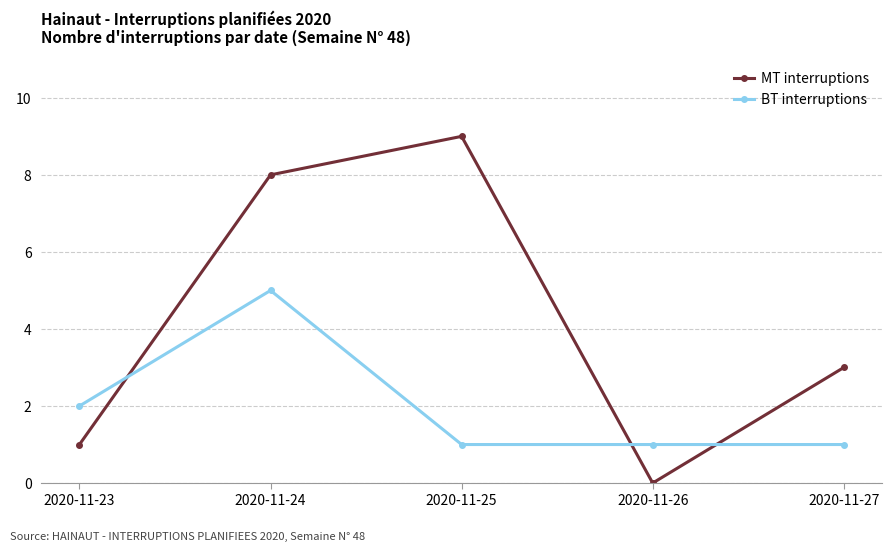

How many lines are shown in the chart?

2